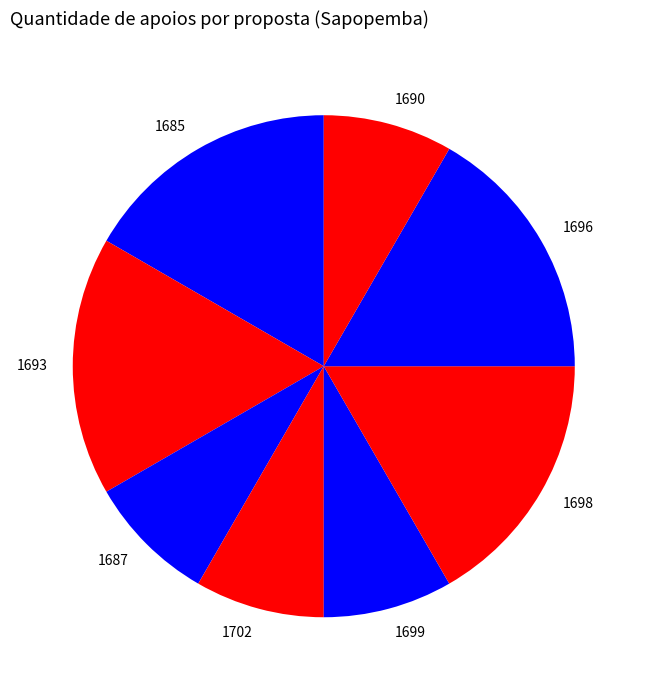

Does any single category account for the majority?

No